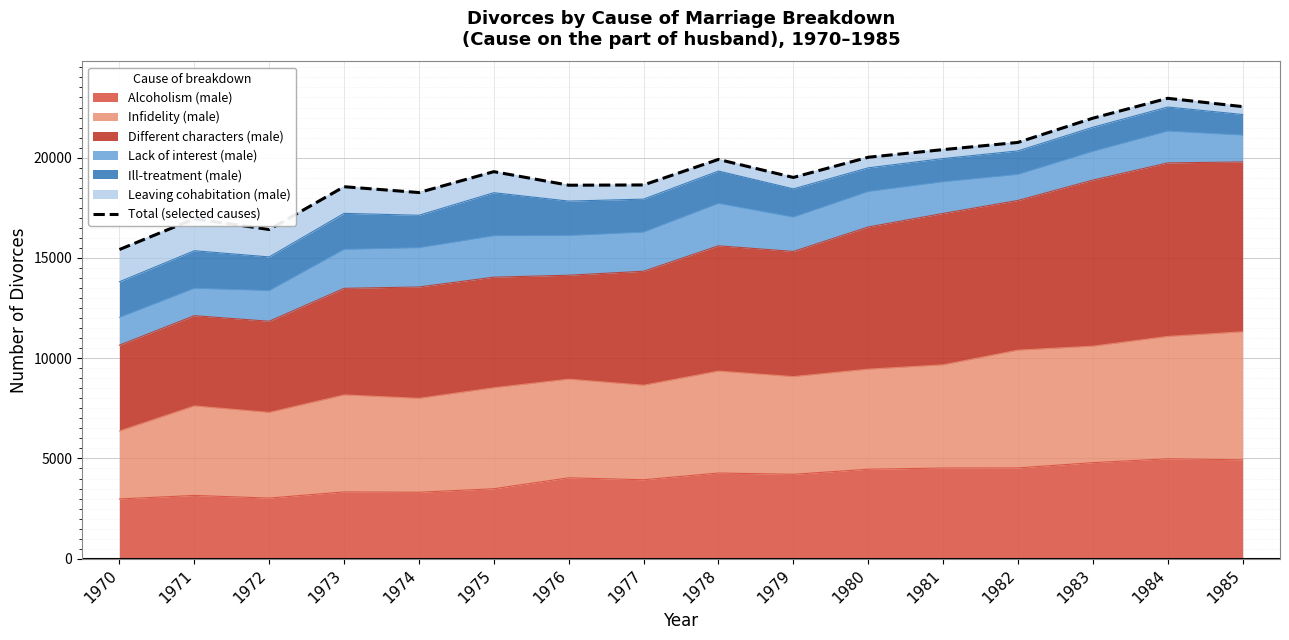

What is the difference between the maximum and minimum values?

7540